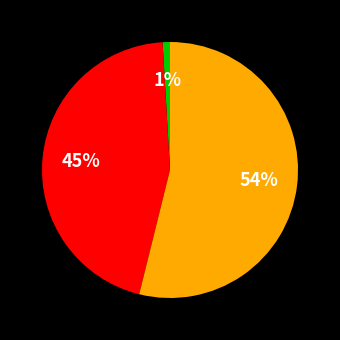

Is there any slice that represents more than half of the pie?

Yes